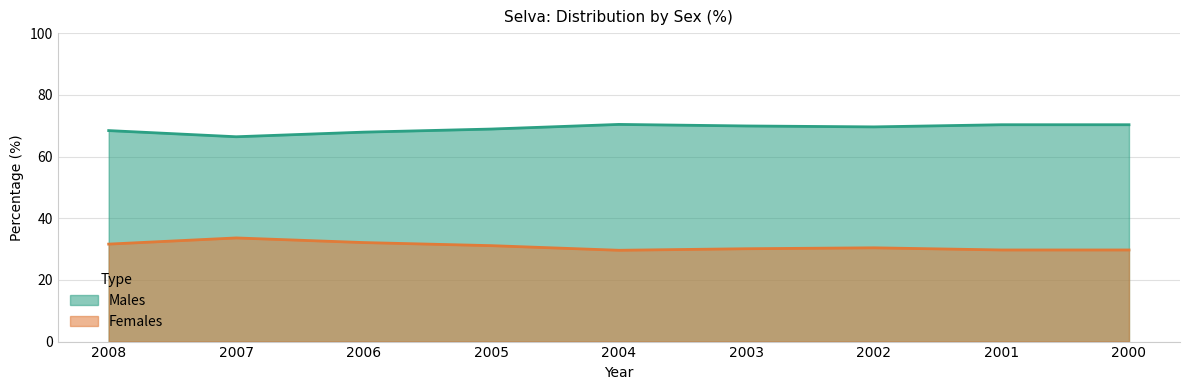

Reading right to left, extract all data points from this chart.

Males: 70.3	70.3	69.6	69.9	70.4	68.9	67.9	66.4	68.4
Females: 29.7	29.7	30.4	30.1	29.6	31.1	32.1	33.6	31.6